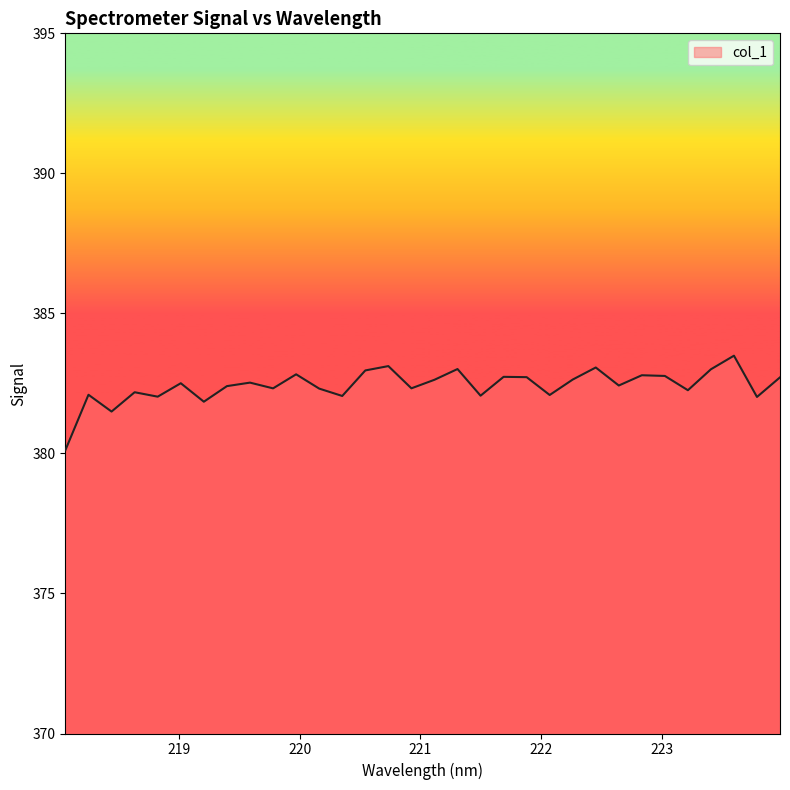

What is the minimum value shown in the chart?

380.1